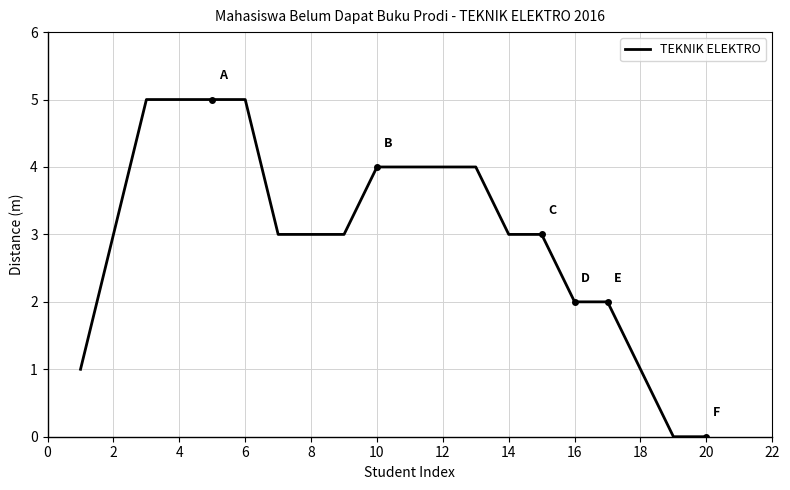

What is the greatest value displayed?

5